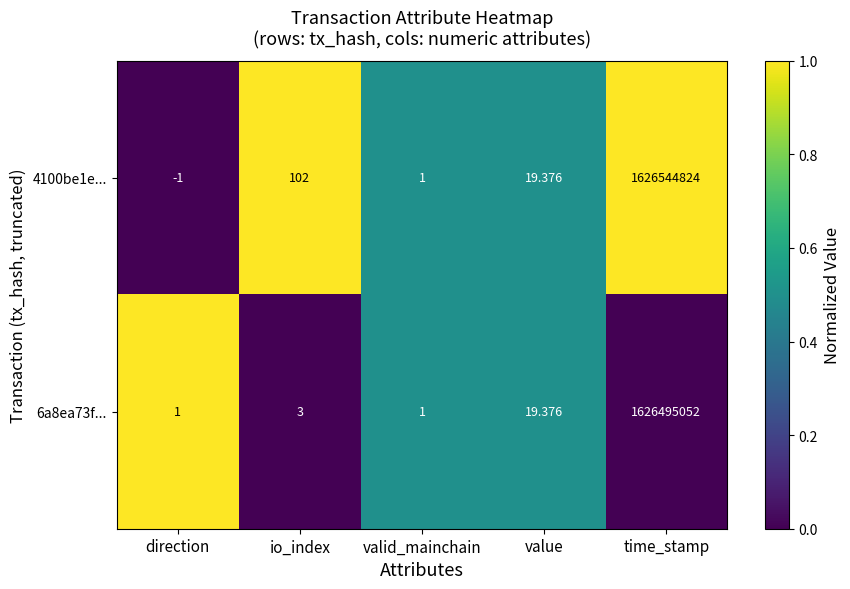

Where is 4100be1e... nearest to the value 813272411?

io_index